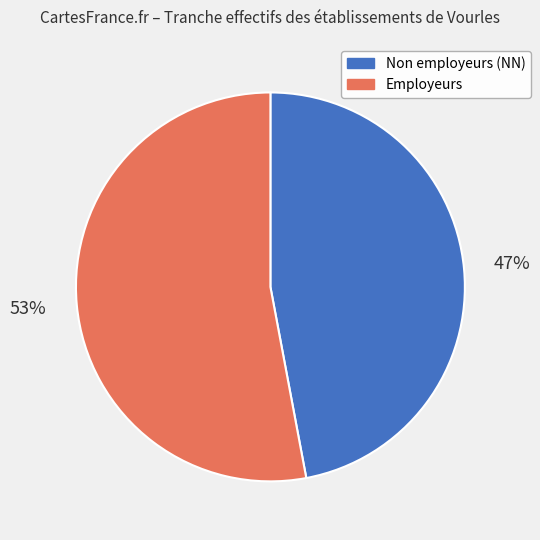

What percentage is the Non employeurs (NN) slice, to the nearest percent?

47%